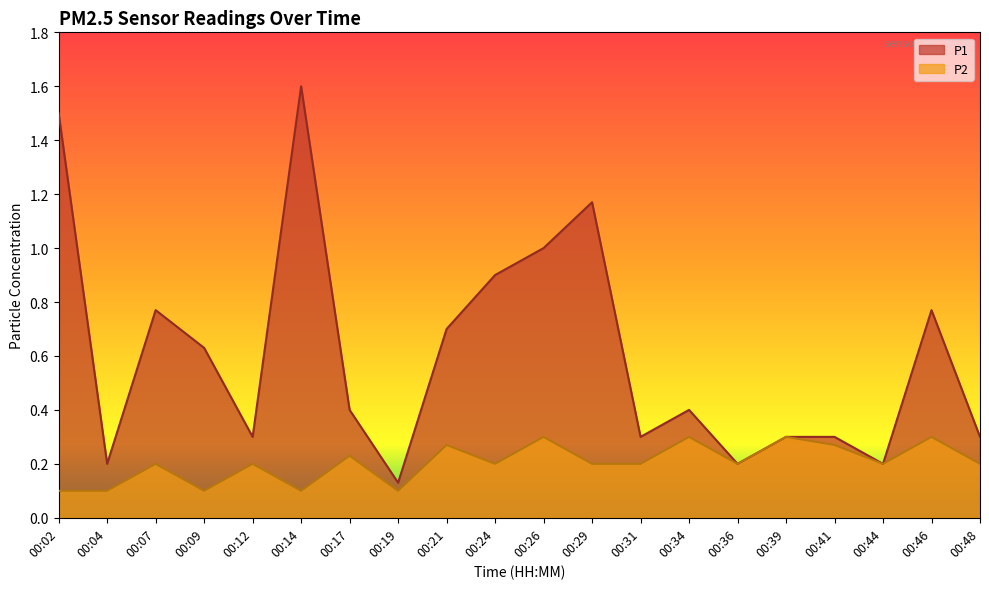

Reading left to right, list all the values displayed in this chart.

P1: 1.5	0.2	0.8	0.6	0.3	1.6	0.4	0.1	0.7	0.9	1.0	1.2	0.3	0.4	0.2	0.3	0.3	0.2	0.8	0.3
P2: 0.1	0.1	0.2	0.1	0.2	0.1	0.2	0.1	0.3	0.2	0.3	0.2	0.2	0.3	0.2	0.3	0.3	0.2	0.3	0.2